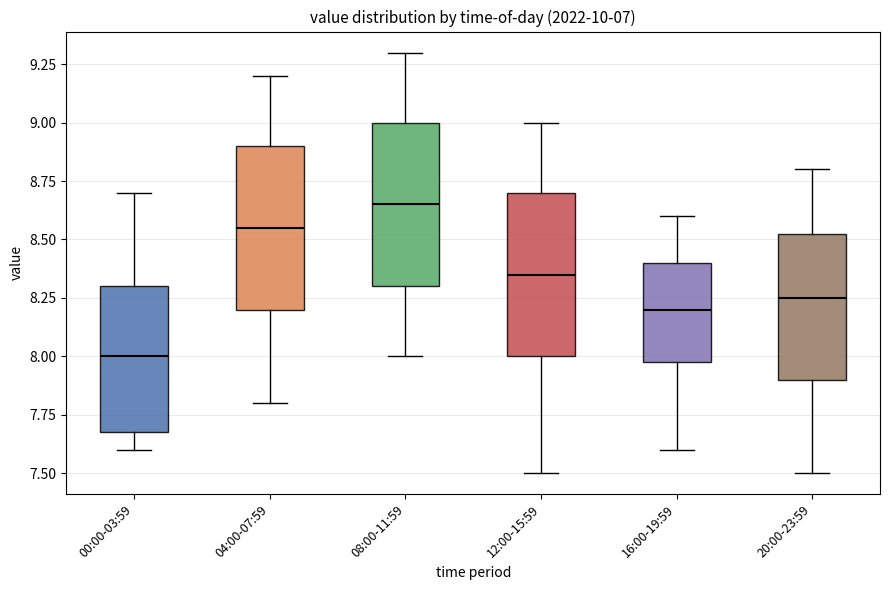

Which box has the lowest median line?

00:00-03:59